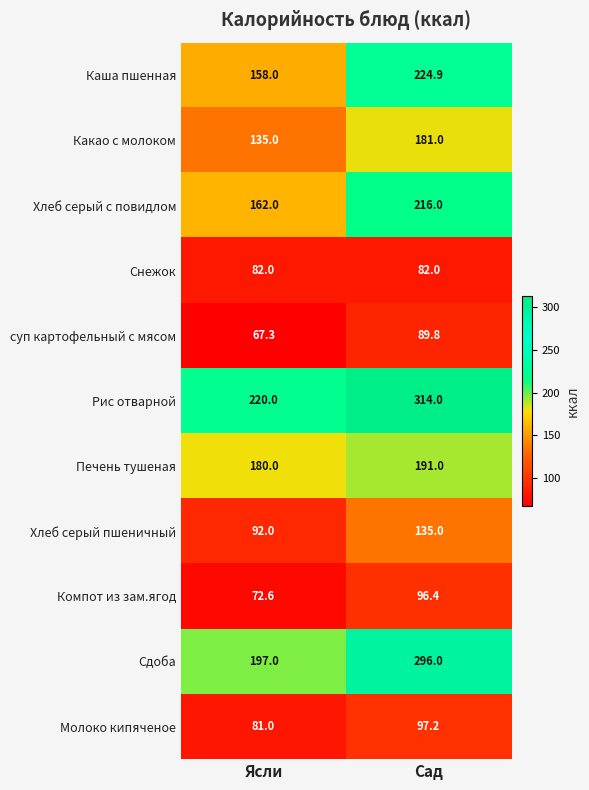

What value does the Печень тушеная series have at Сад?

191.0